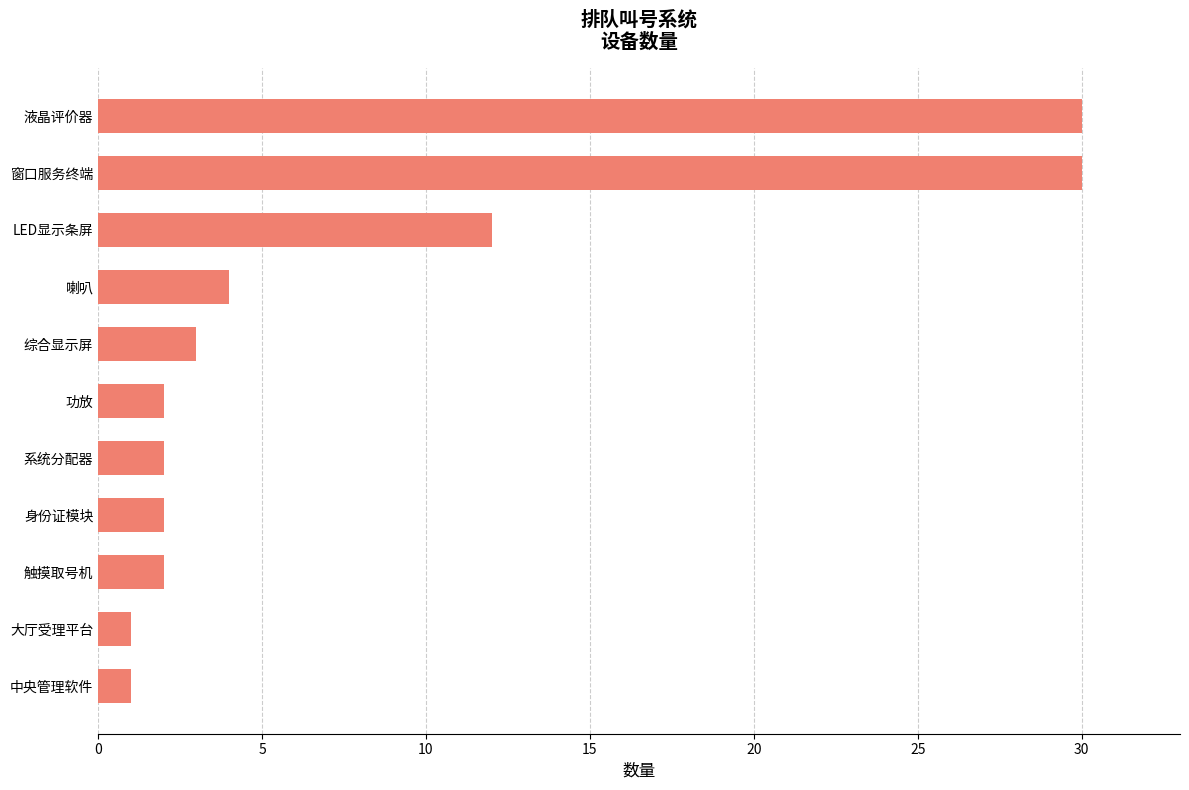

What is the sum of all values?

89